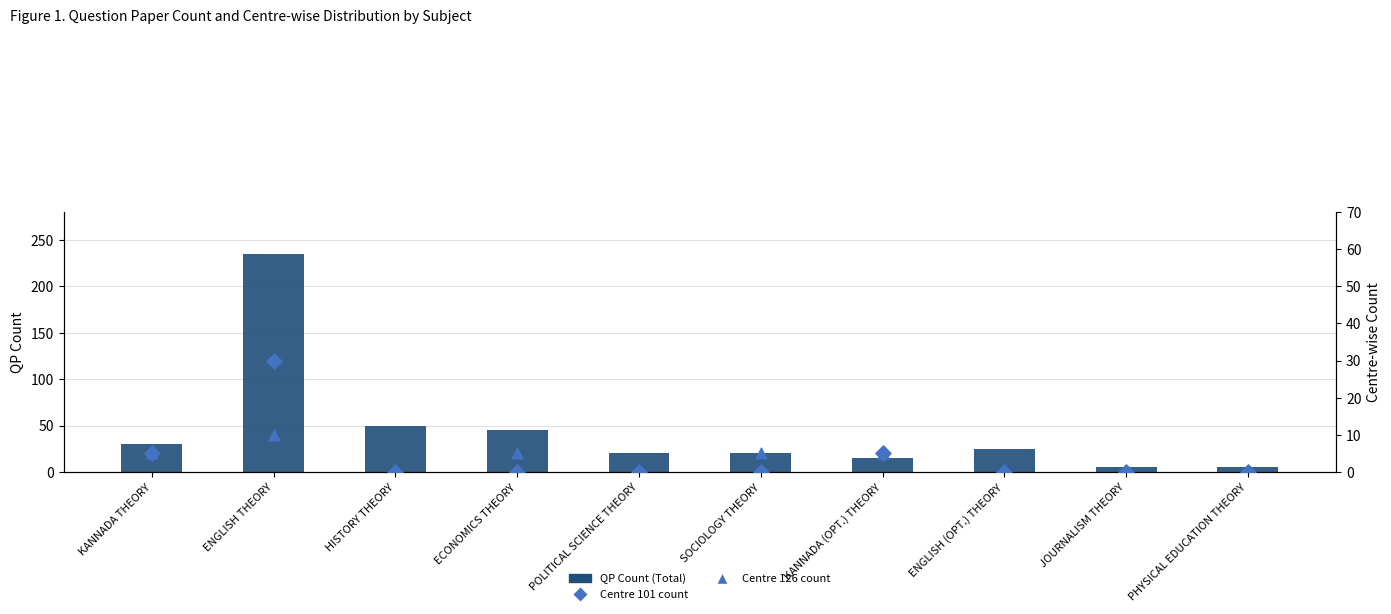

At which category is the sum across all series the highest?

ENGLISH THEORY